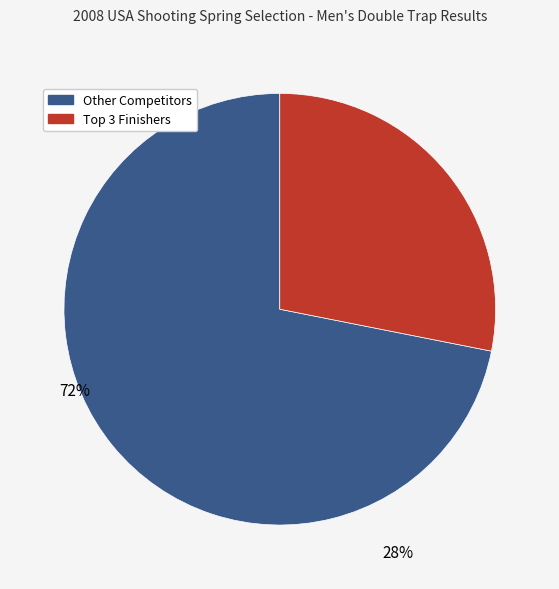

Which slice is the smallest?

Top 3 Finishers